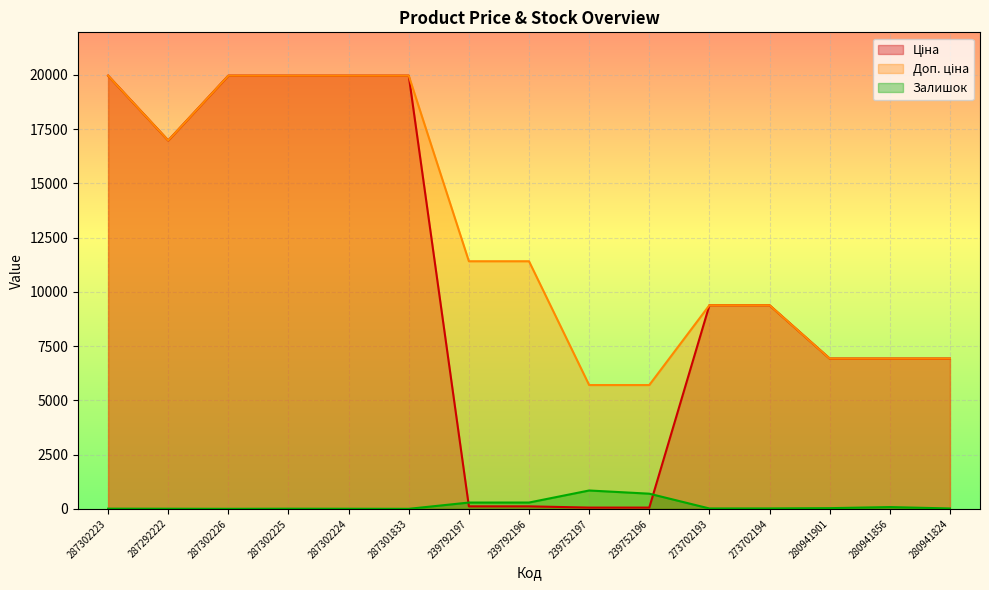

Which series has the largest total across all categories?

Доп. ціна